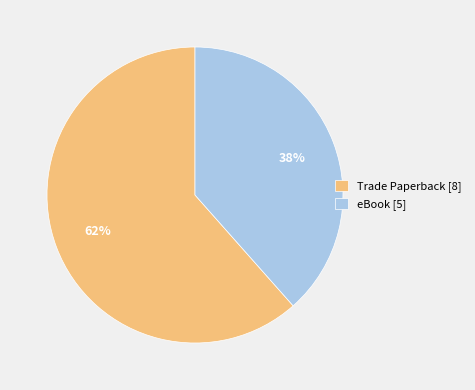

Which slice is the smallest?

eBook